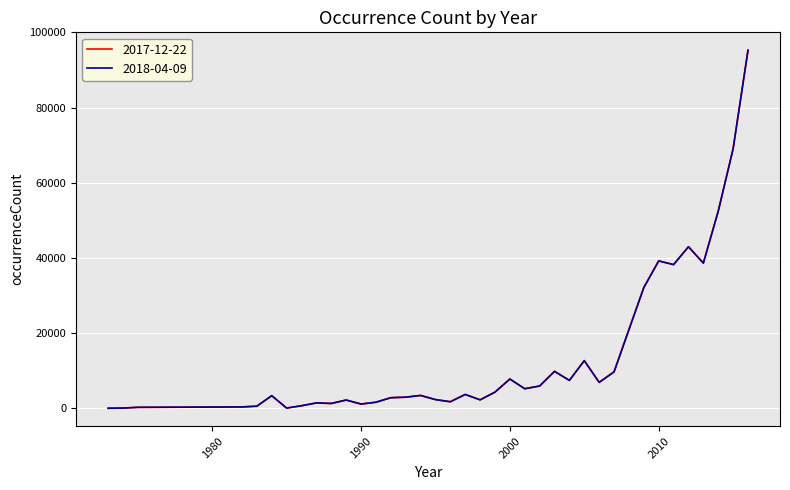

Is this an area chart (filled region under the line)?

No